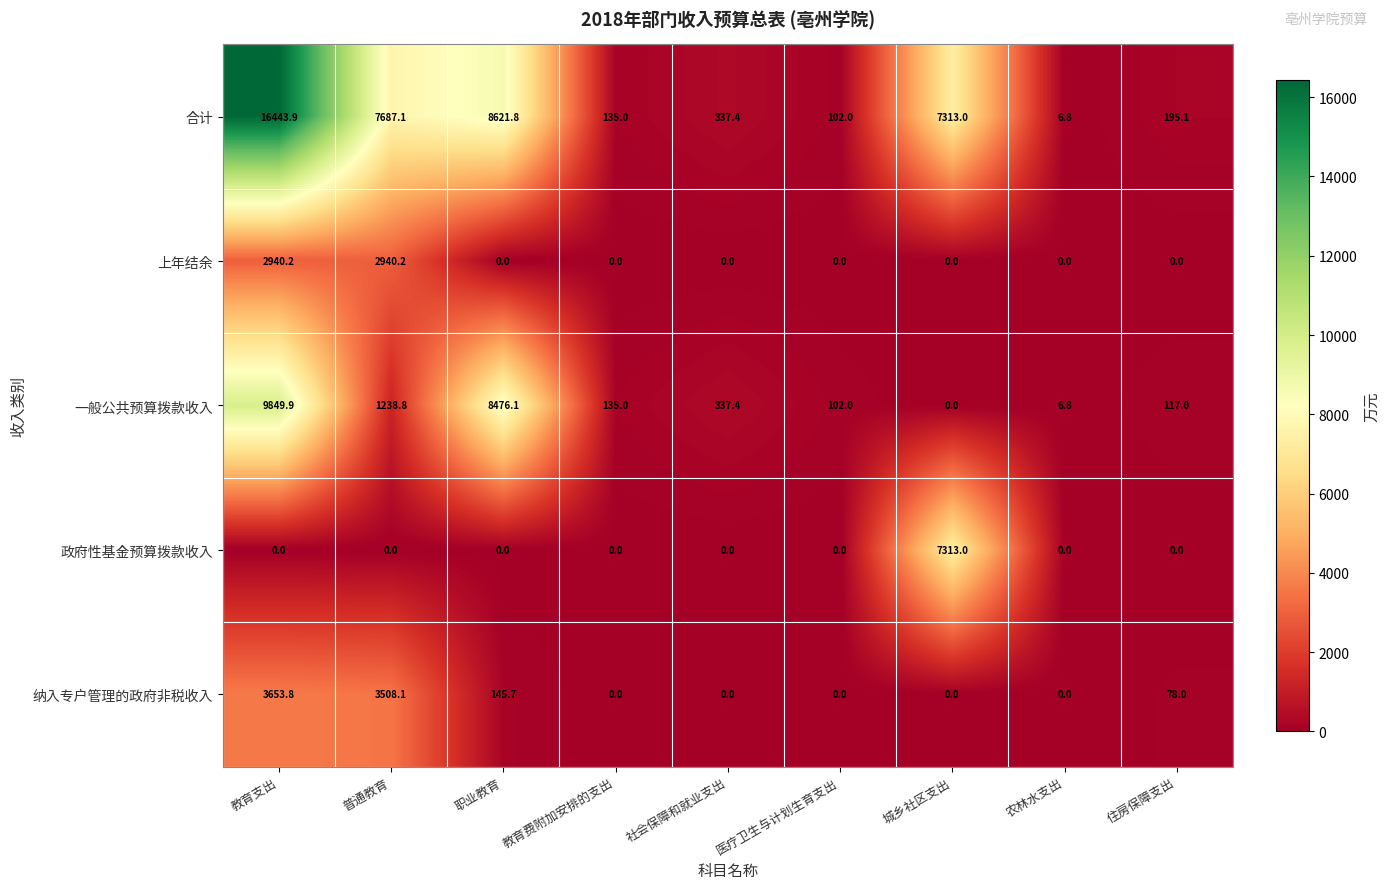

Which series changed the most between 教育支出 and 医疗卫生与计划生育支出?

合计